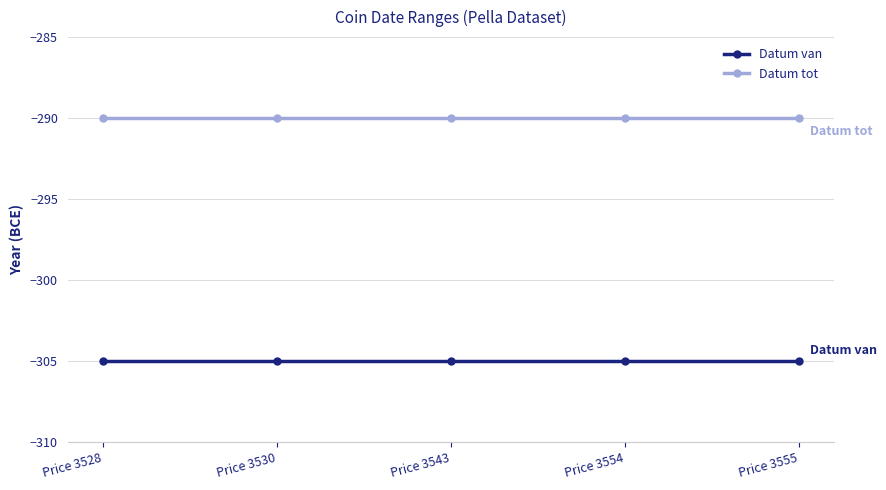

Rank the series by their average value, from lowest to highest.

Datum van, Datum tot